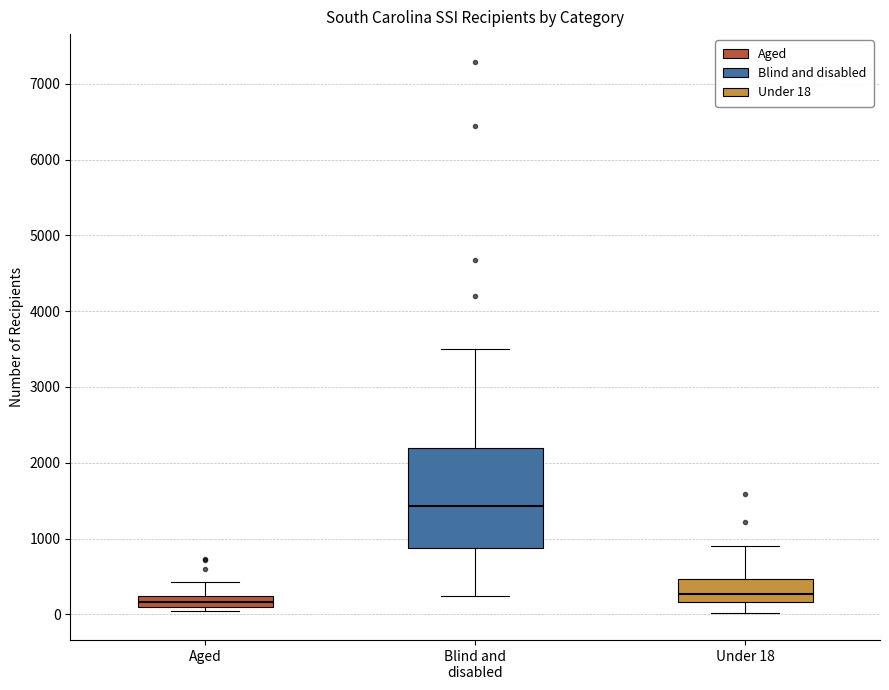

Which box's median line is the highest?

Blind and disabled